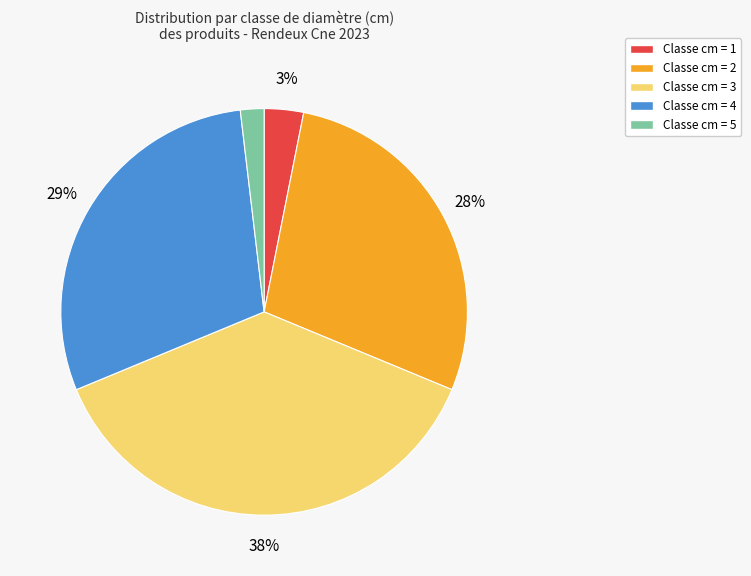

Does any single category account for the majority?

No